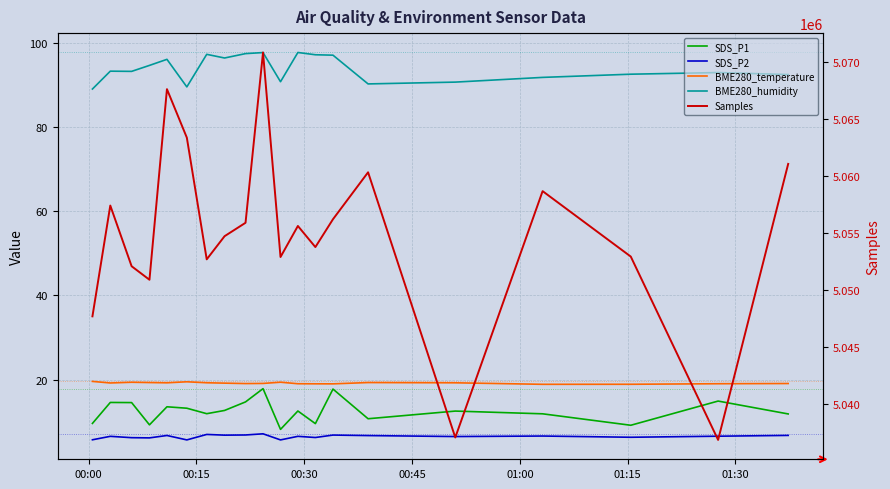

What position from the right is 00:00?

20